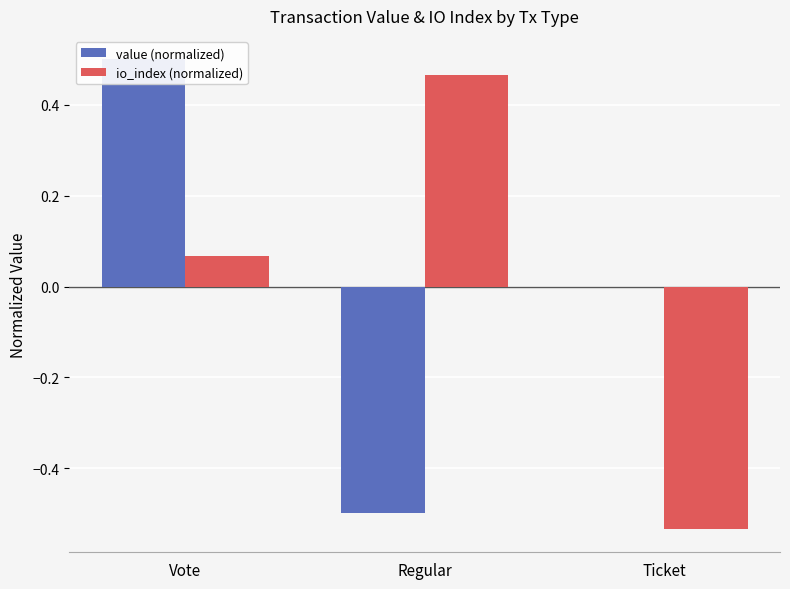

What is the total value across all series at Vote?

0.6